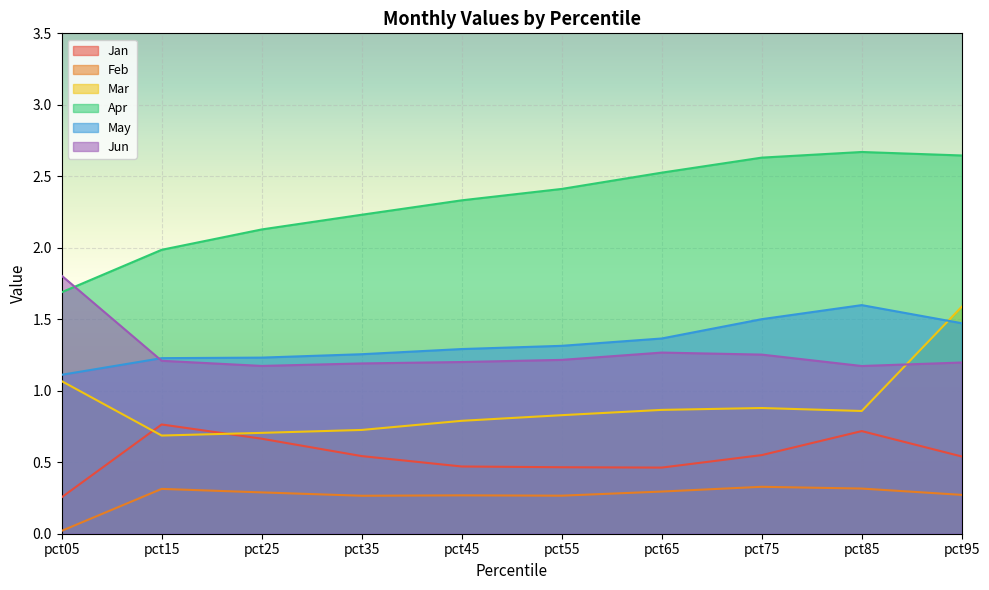

True or false: May and Mar cross at least once.

True